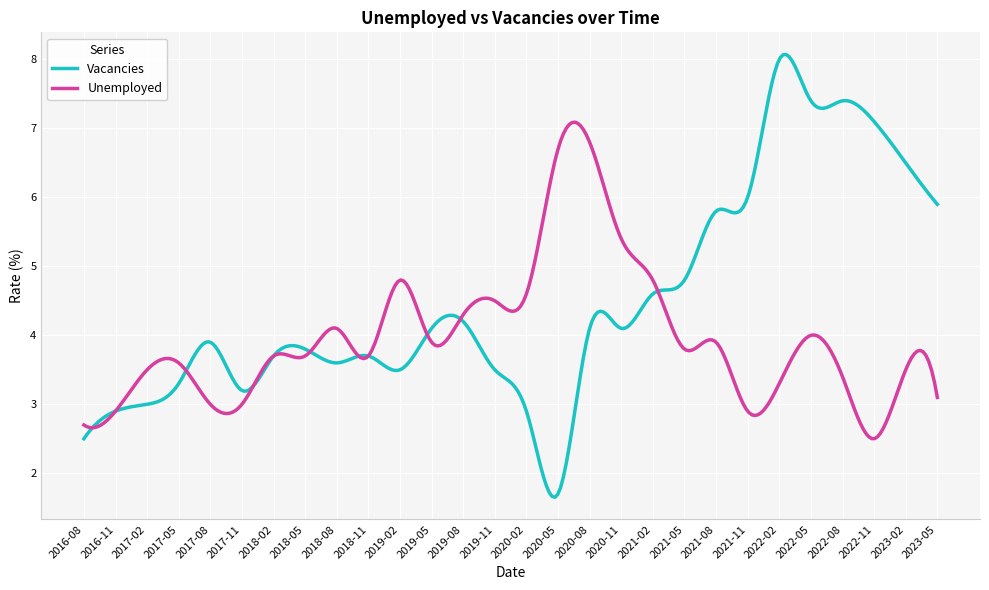

What is the minimum value for Vacancies?

1.7